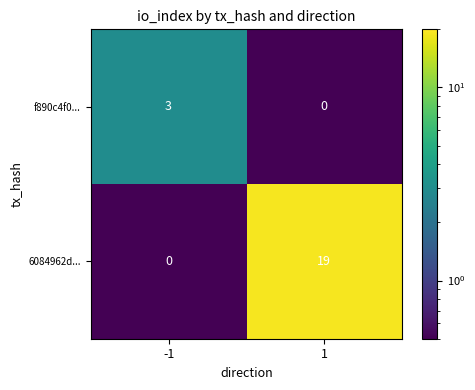

Which series has the widest spread of values?

6084962d...